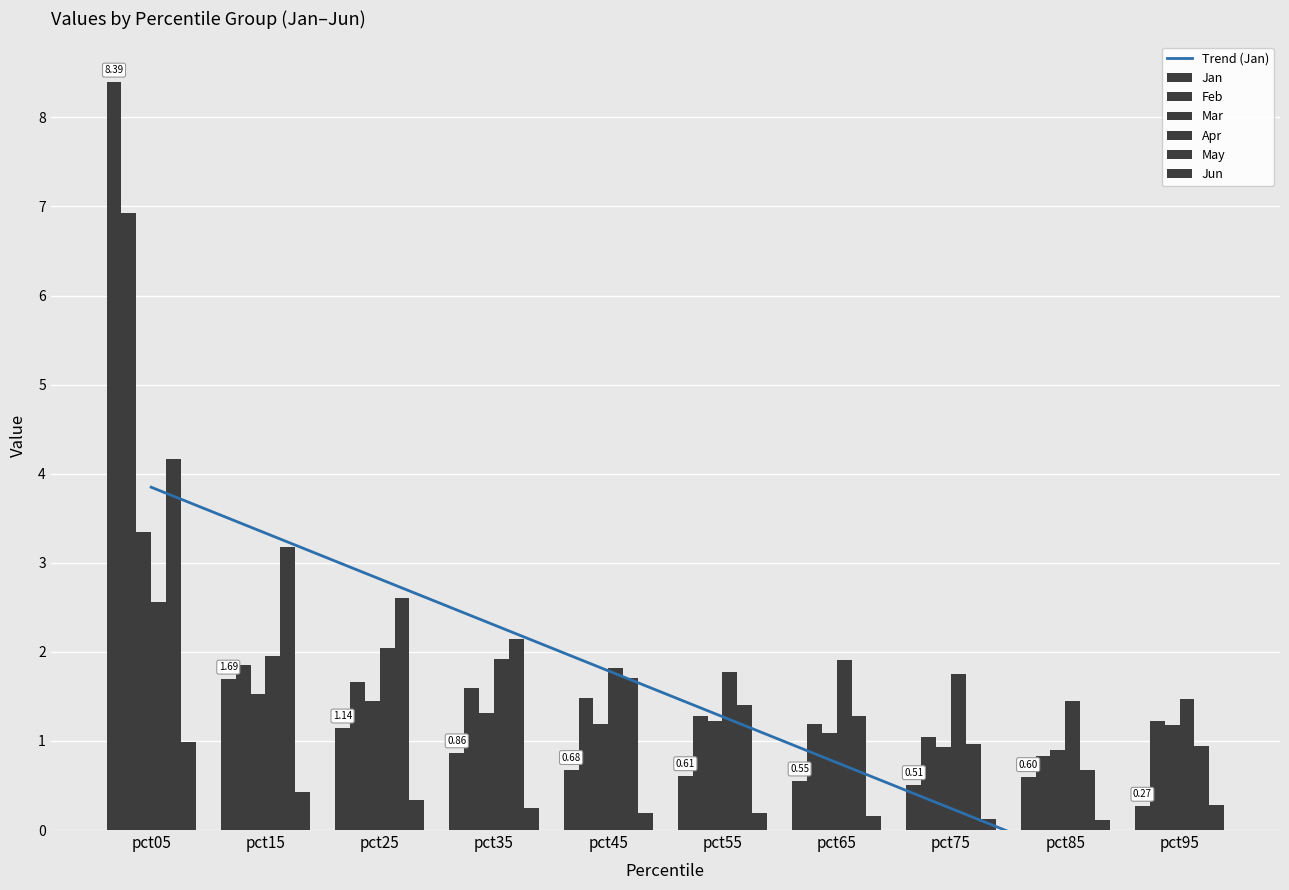

How many values in the Feb series exceed 1?

9